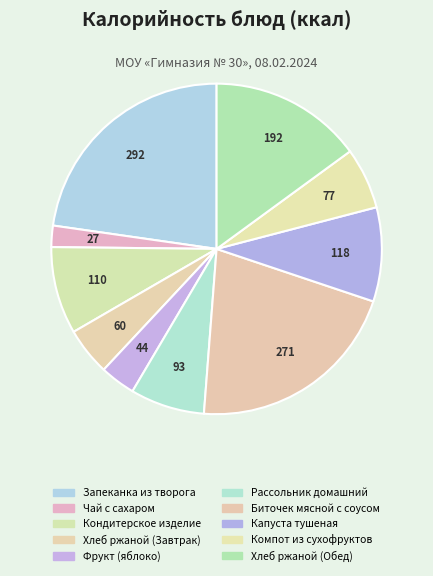

How many slices are in this pie chart?

10